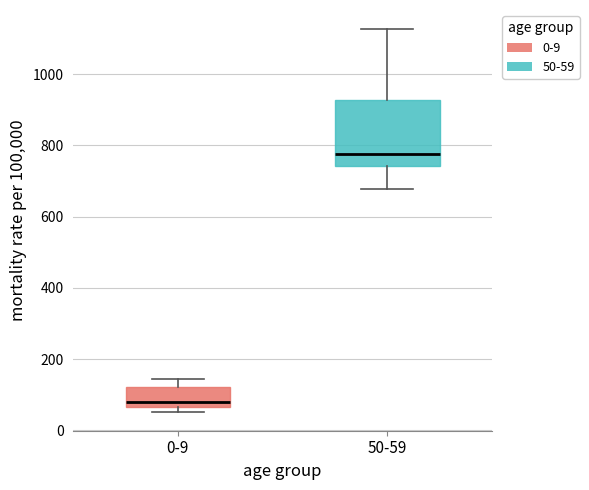

Which box is the tallest, from its lower edge to its upper edge?

50-59